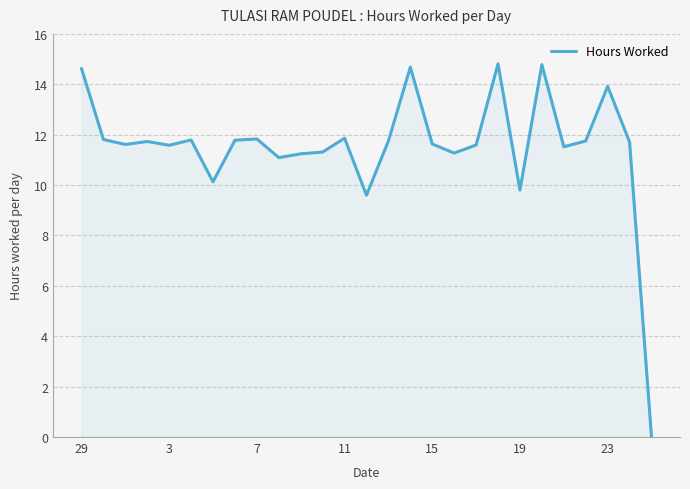

What is the maximum value shown in the chart?

14.8